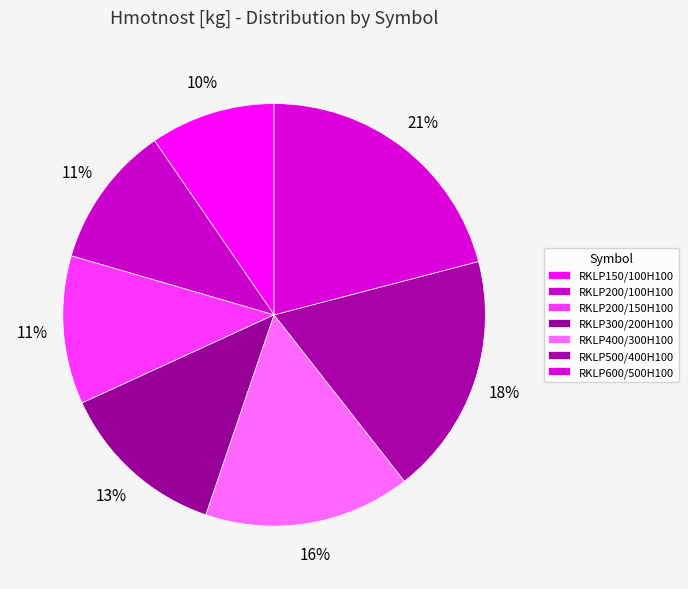

How many segments does this pie chart have?

7